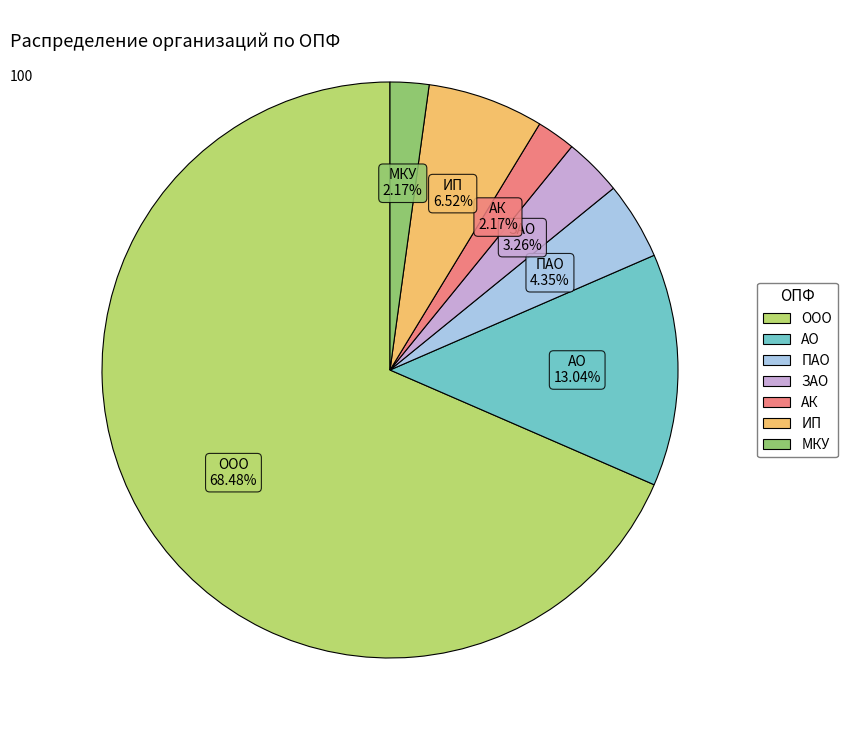

Approximately how many times larger is the value at АК compared to ИП?

0.3